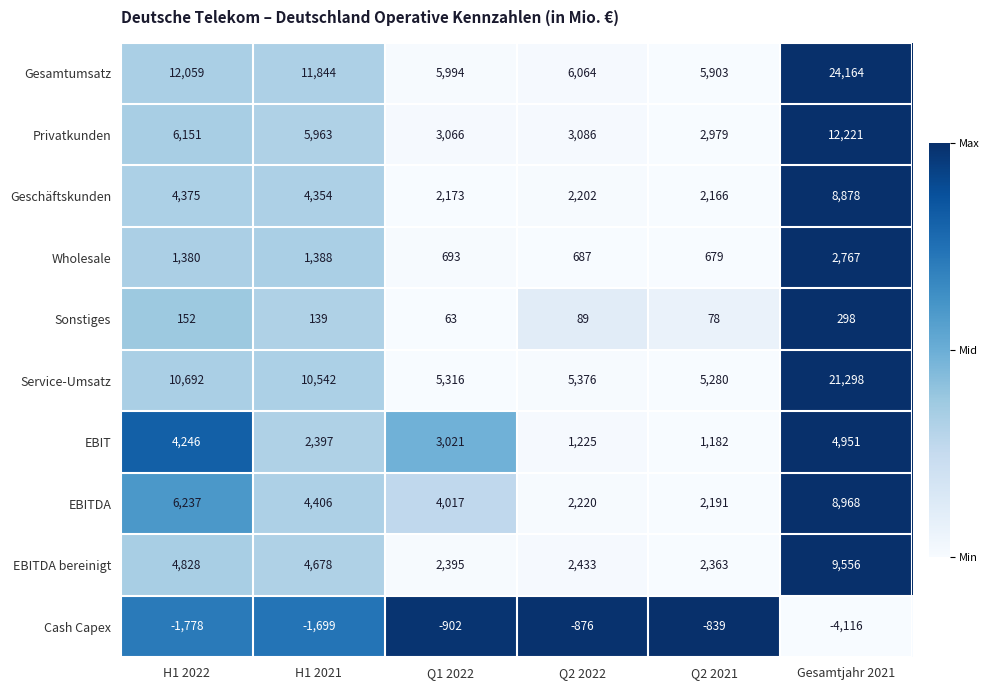

At which label does EBITDA bereinigt first exceed 4678?

H1 2022